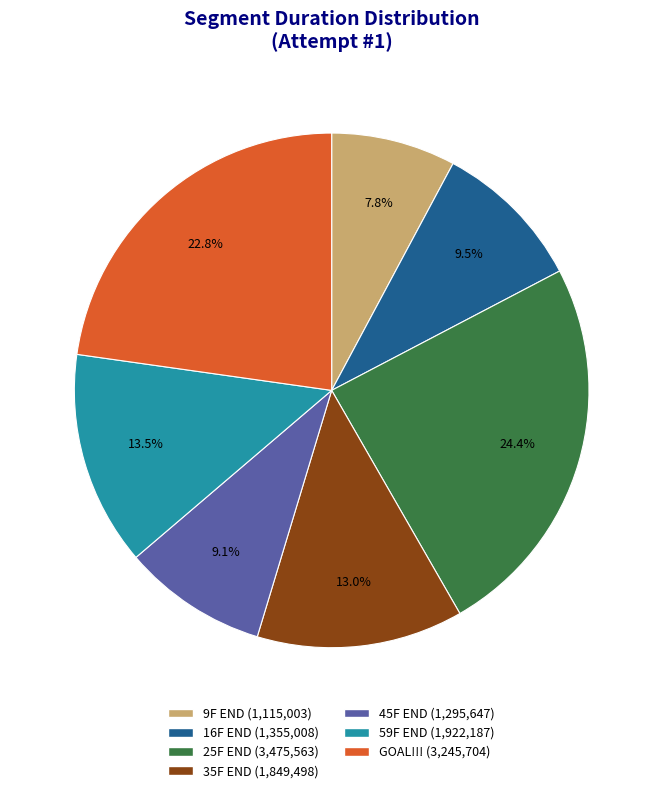

To the nearest percent, what percentage of the pie is 59F END?

13%